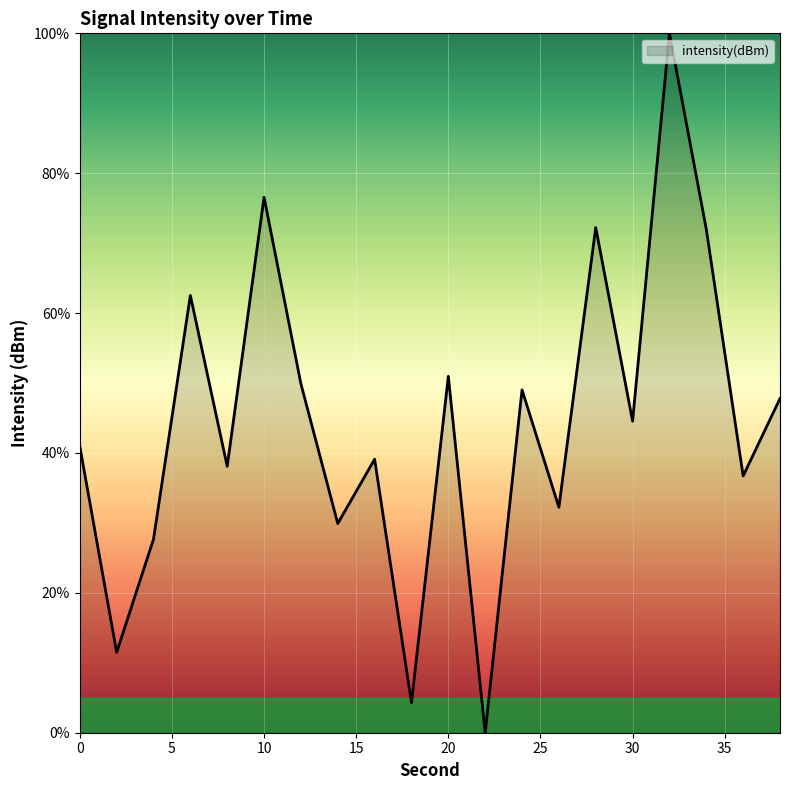

What is the greatest value displayed?

100.0